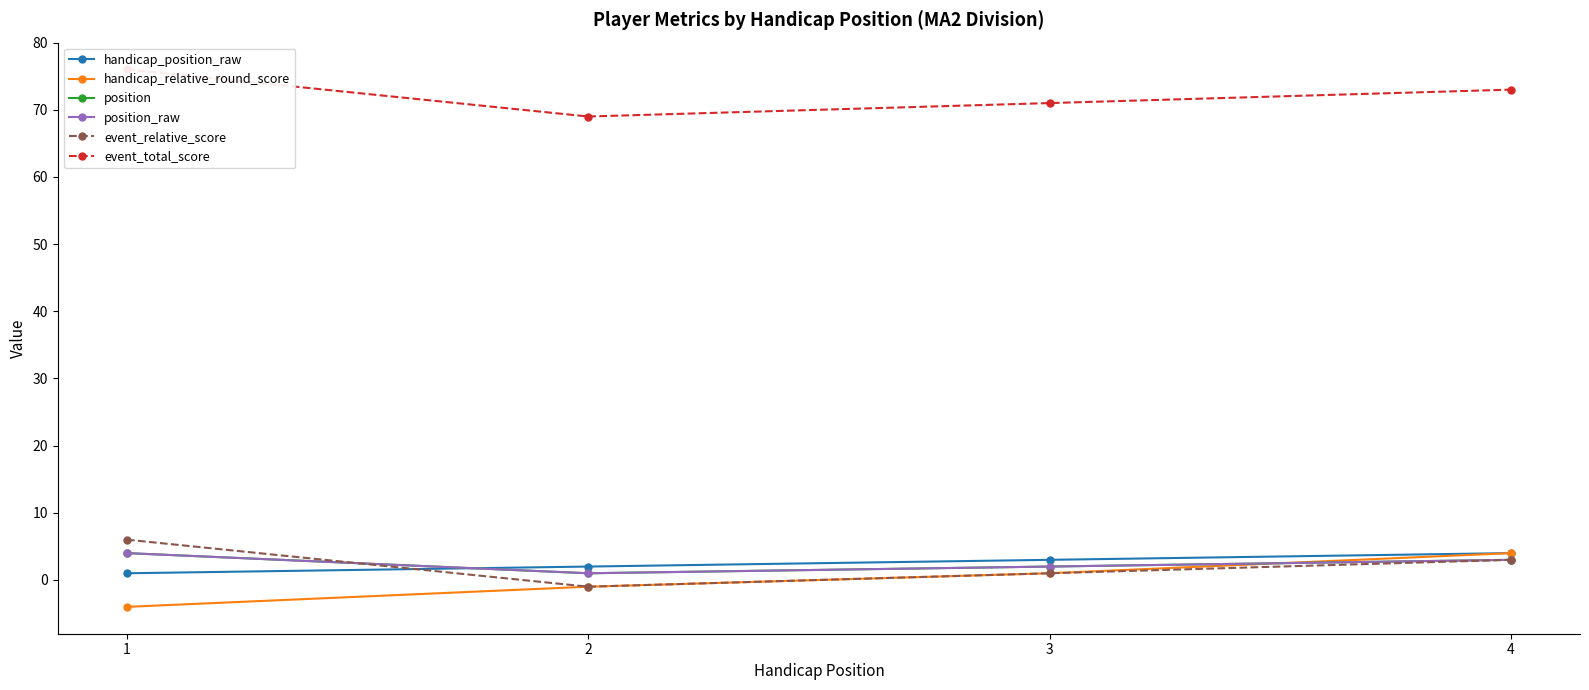

Which category has the highest value in the handicap_relative_round_score series?

4